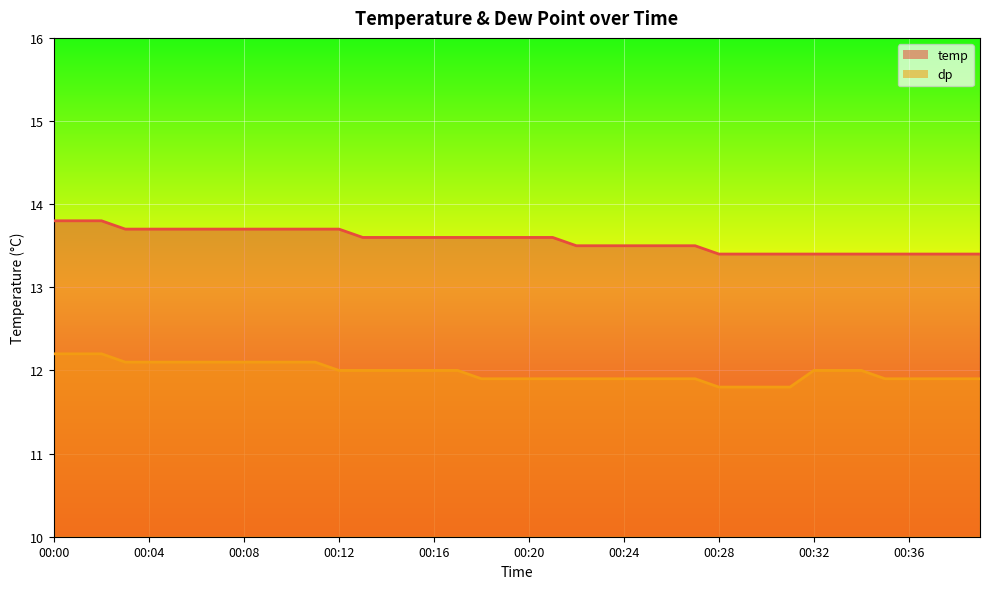

Is the value of dp at 00:01 greater than the value of temp at 00:31?

No